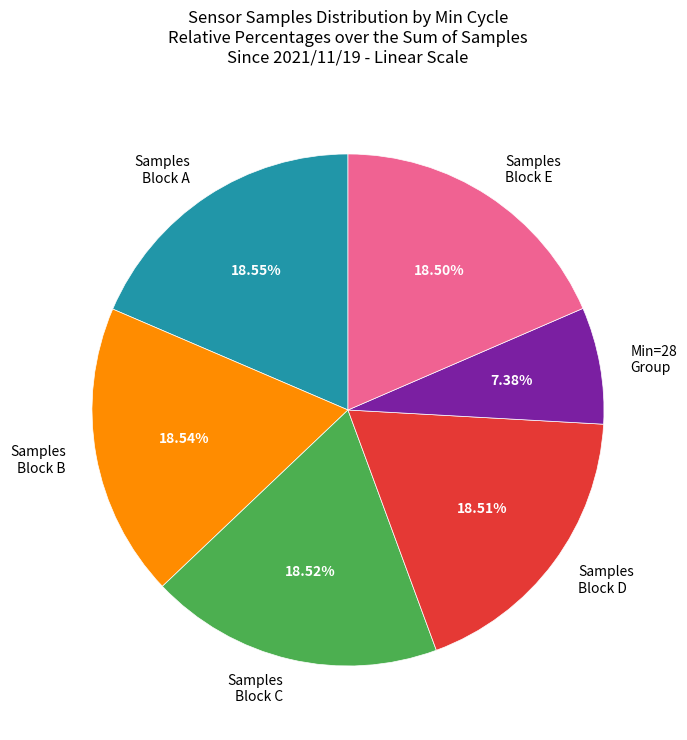

Is there a majority slice in this chart?

No